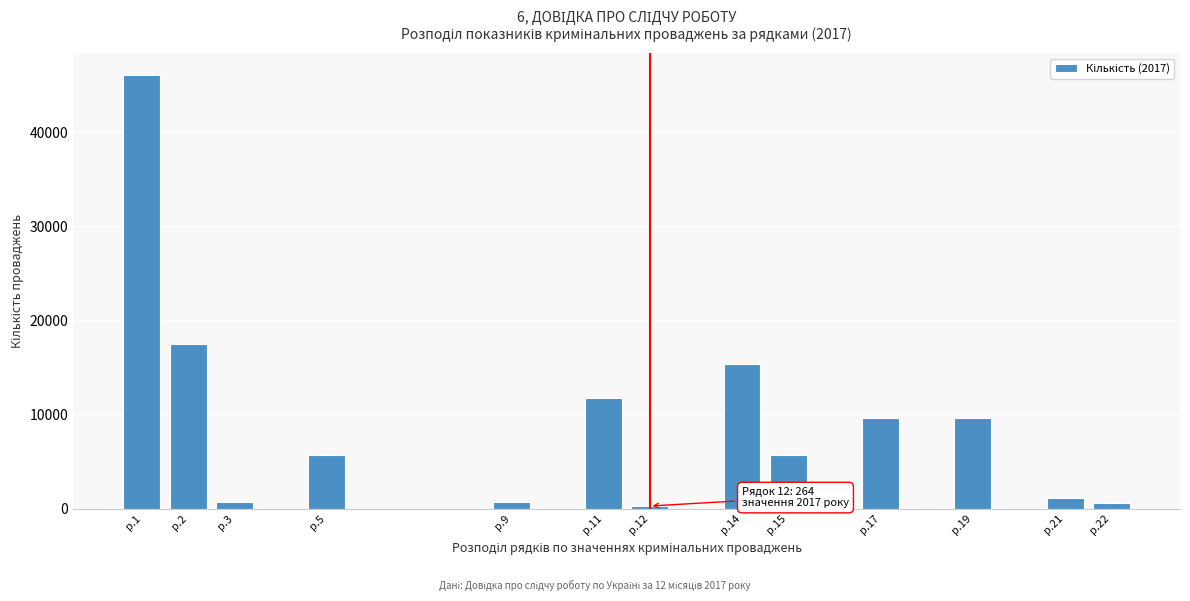

The value at р.2 is 8292. True or false?

False